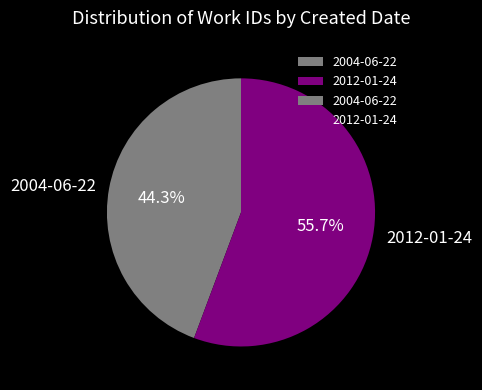

Rank the categories by value from highest to lowest.

2012-01-24, 2004-06-22